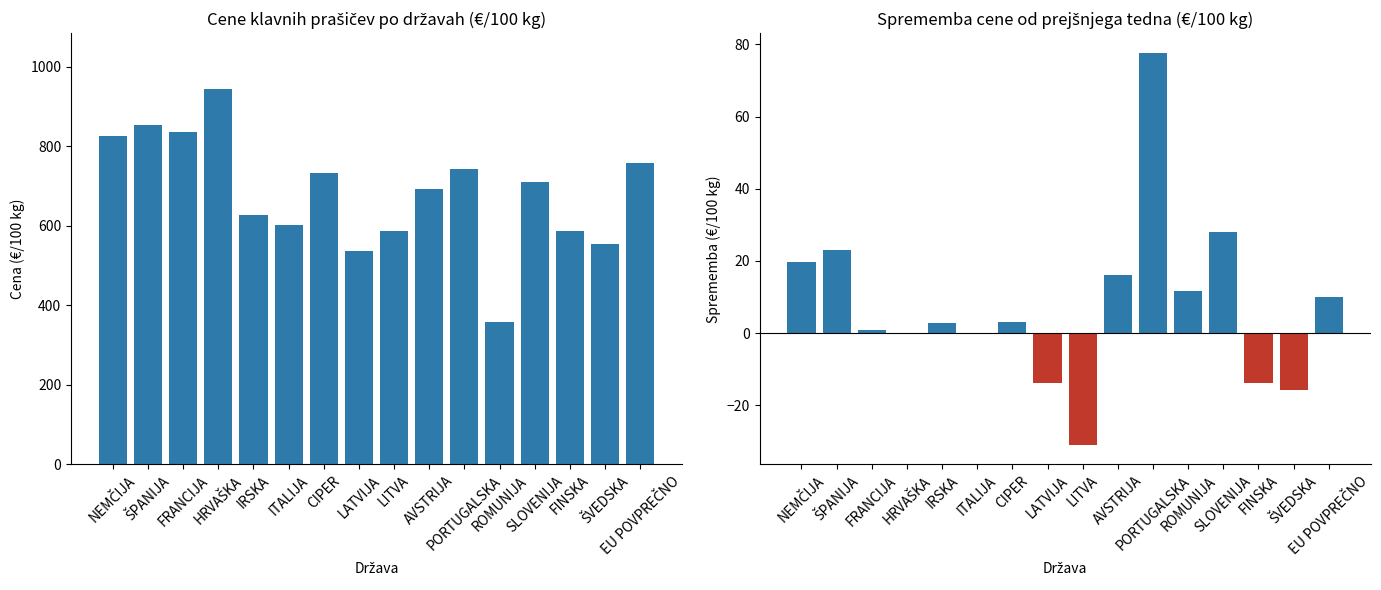

What is the label of the 1st bar from the left?

NEMČIJA